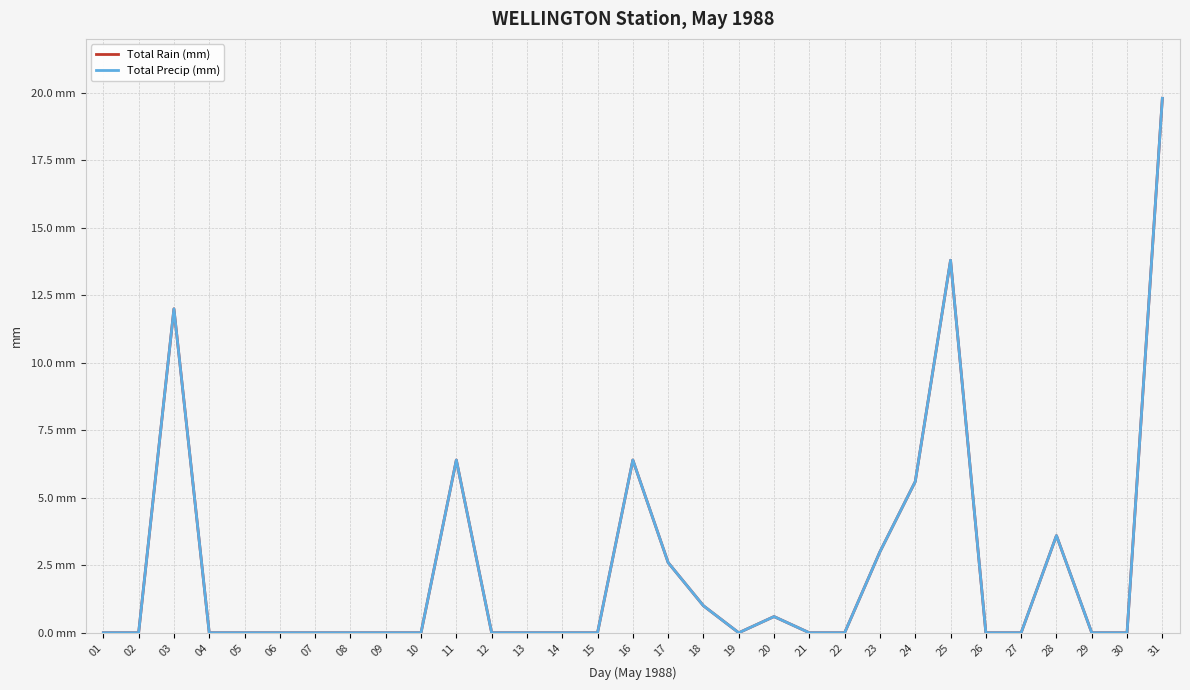

List the series in order of their peak value, lowest first.

Total Rain (mm), Total Precip (mm)